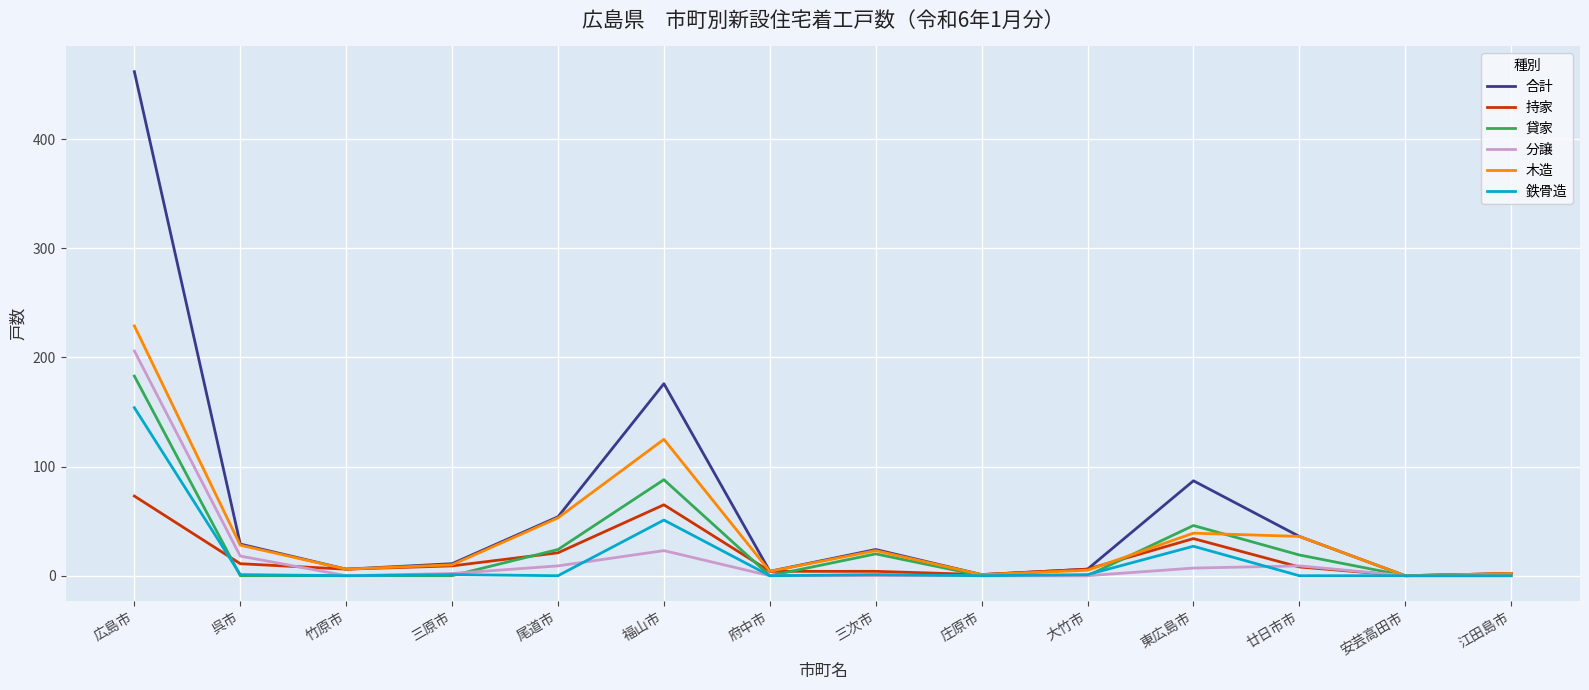

At which label is 木造 closest to 114?

福山市